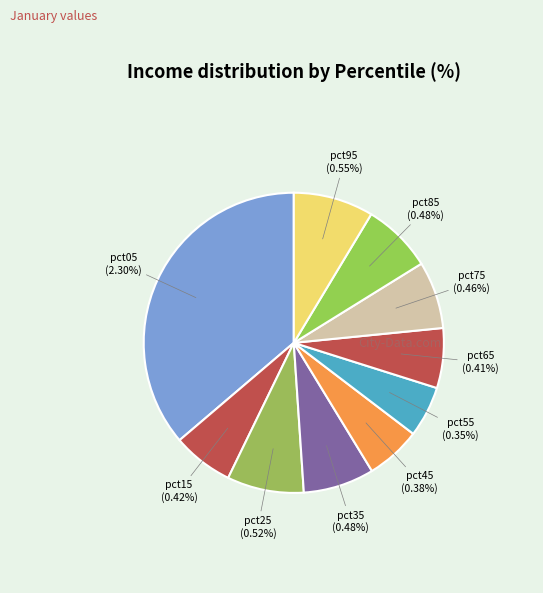

What percentage is NOT represented by pct45?

94.1%